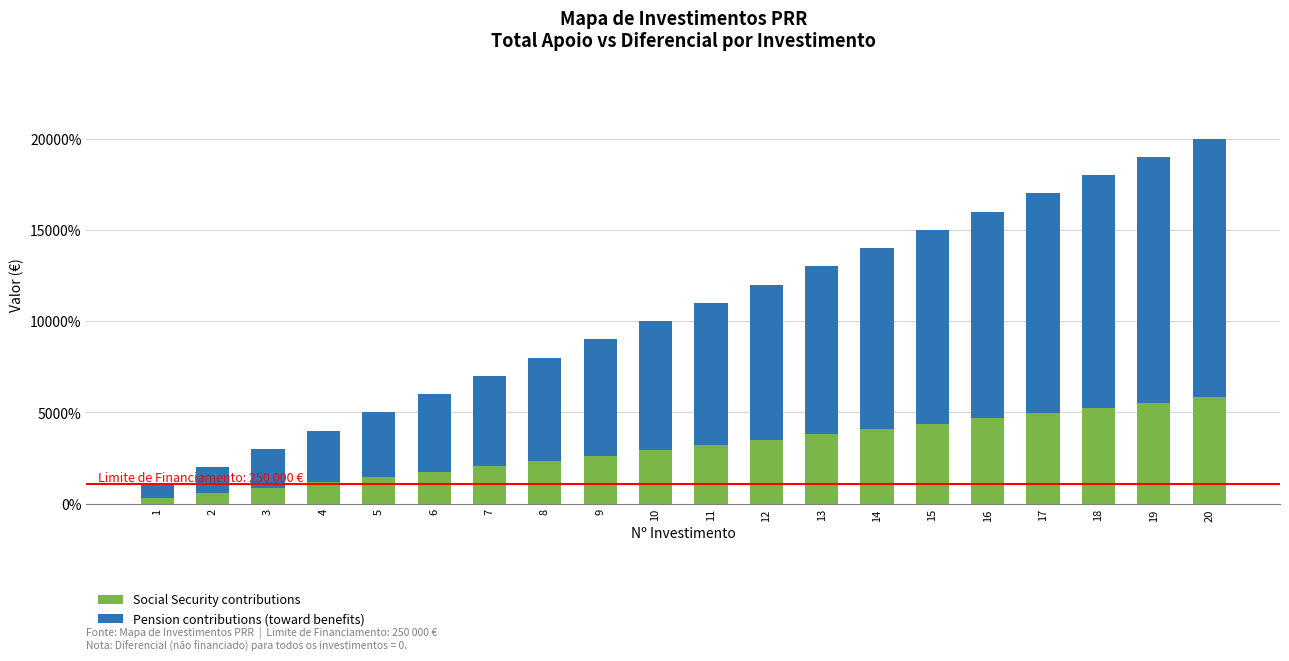

The value of Social Security contributions at 9 is 2625.0. True or false?

True